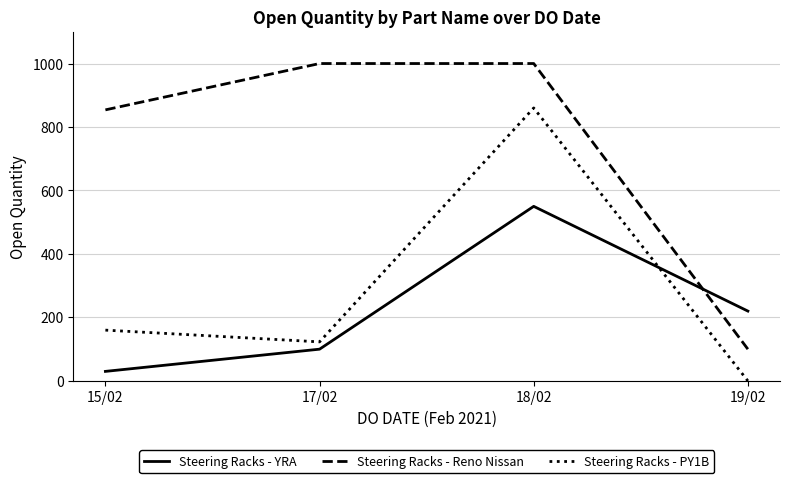

What are all the series names shown in the legend?

Steering Racks - YRA, Steering Racks - Reno Nissan, Steering Racks - PY1B